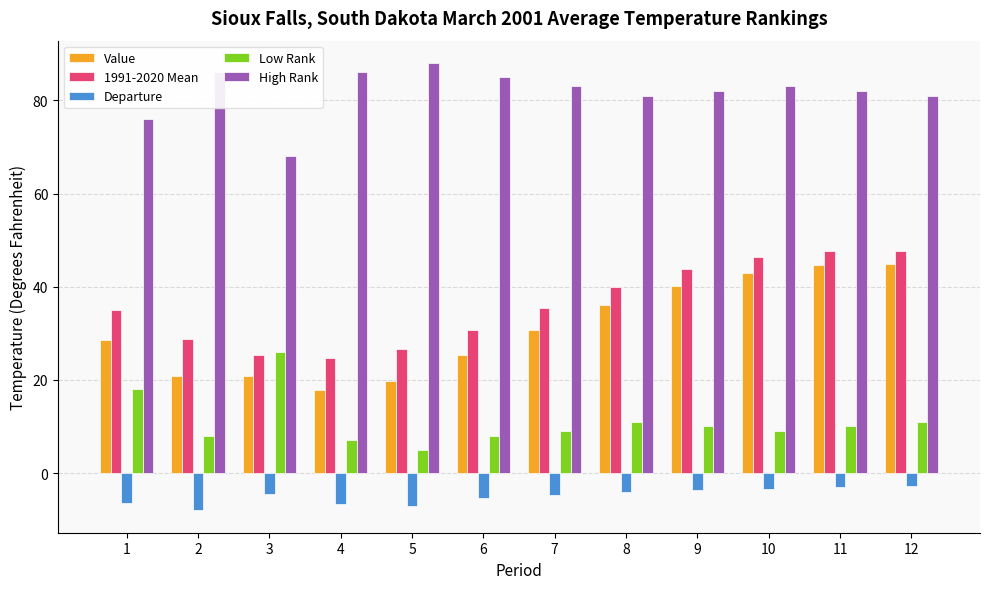

Which series has the largest total across all categories?

High Rank